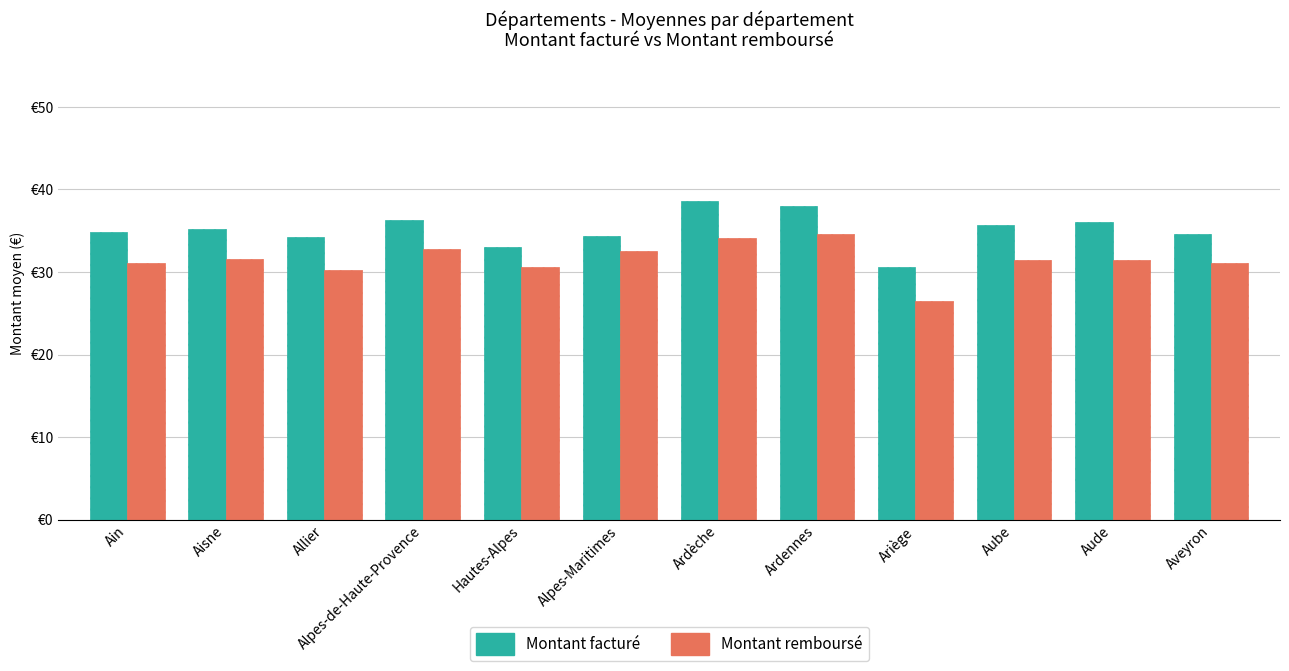

What are all the series names shown in the legend?

Montant facturé, Montant remboursé